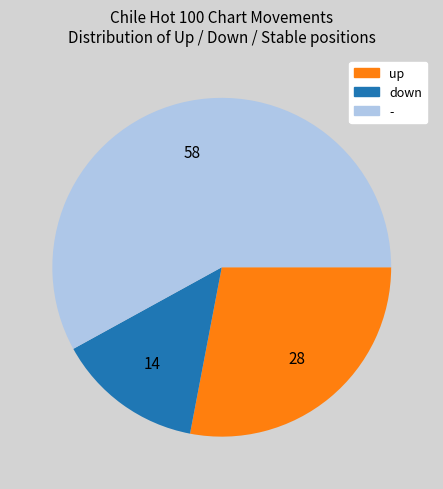

Is it true that - is 58% of the pie?

True